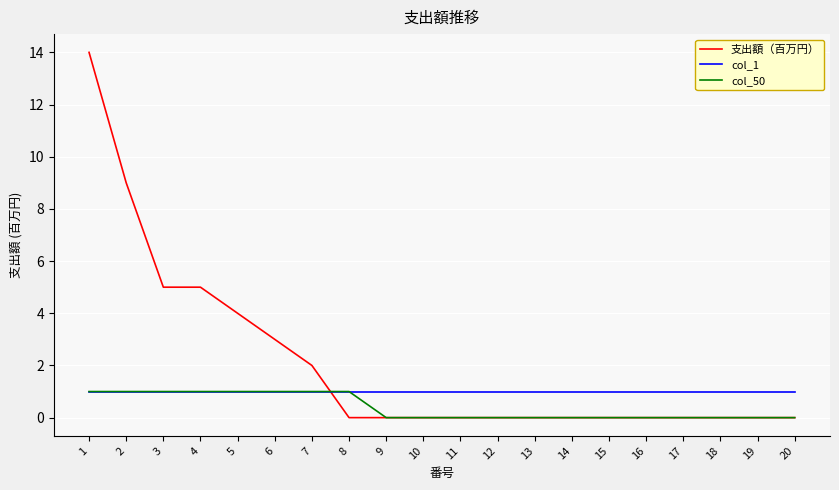

Rank the series by their average value, from highest to lowest.

支出額（百万円）, col_1, col_50